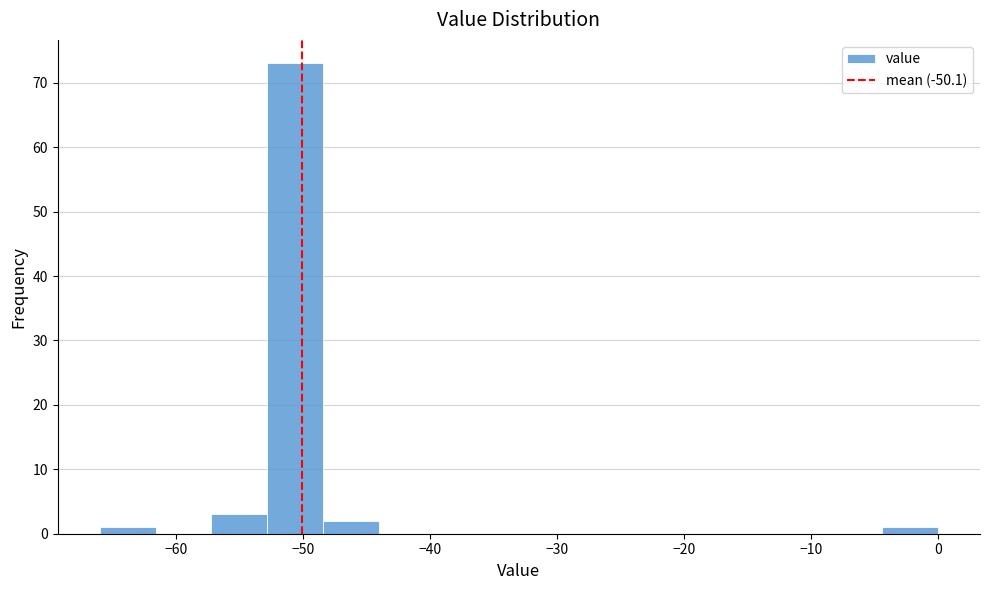

Which range on the x-axis has the tallest bar?

-52.8 to -48.4